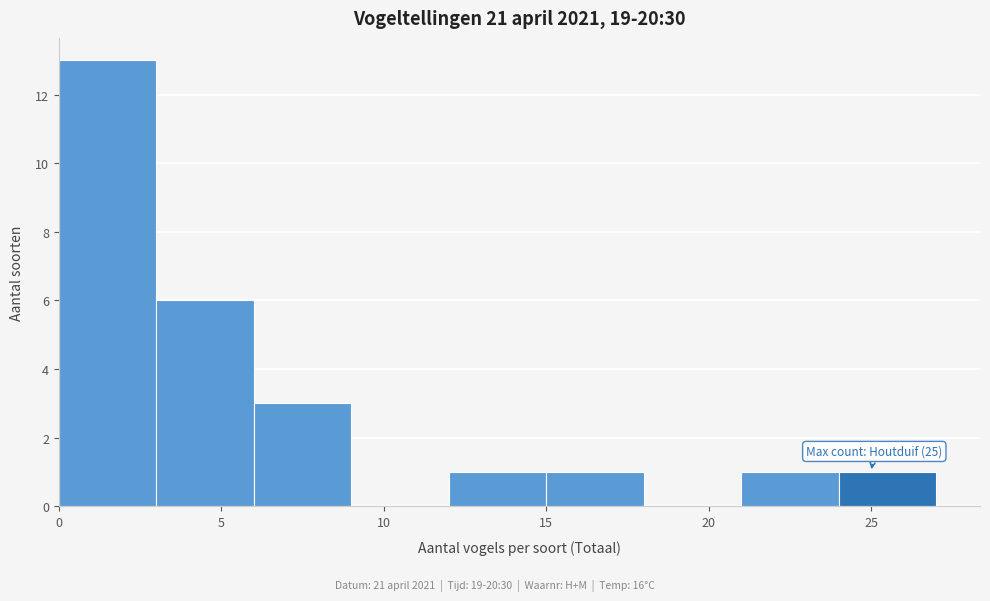

Over which range of the x-axis is the bar tallest?

0 to 3